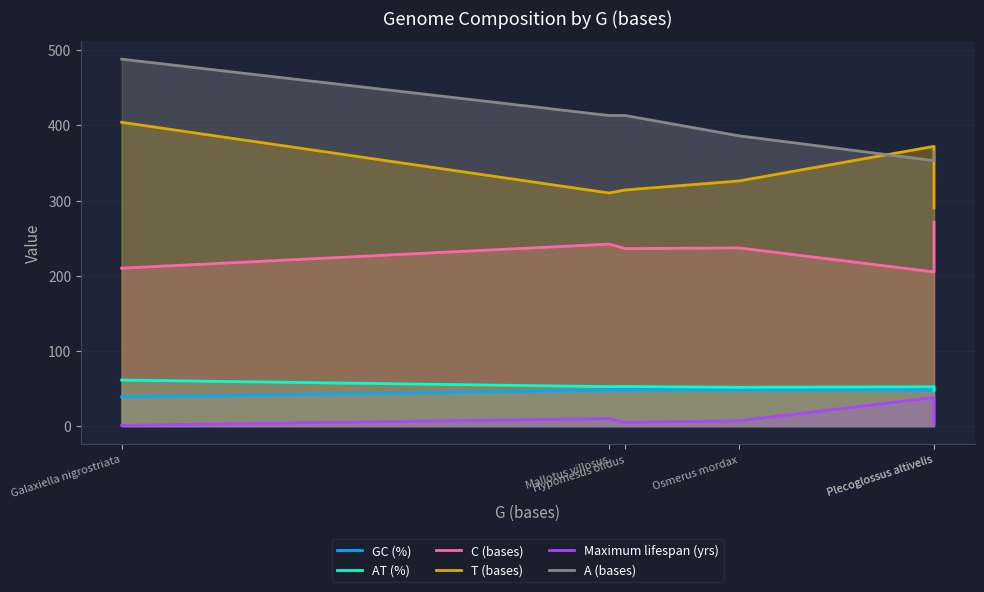

At which label is A (bases) closest to 420?

Mallotus villosus